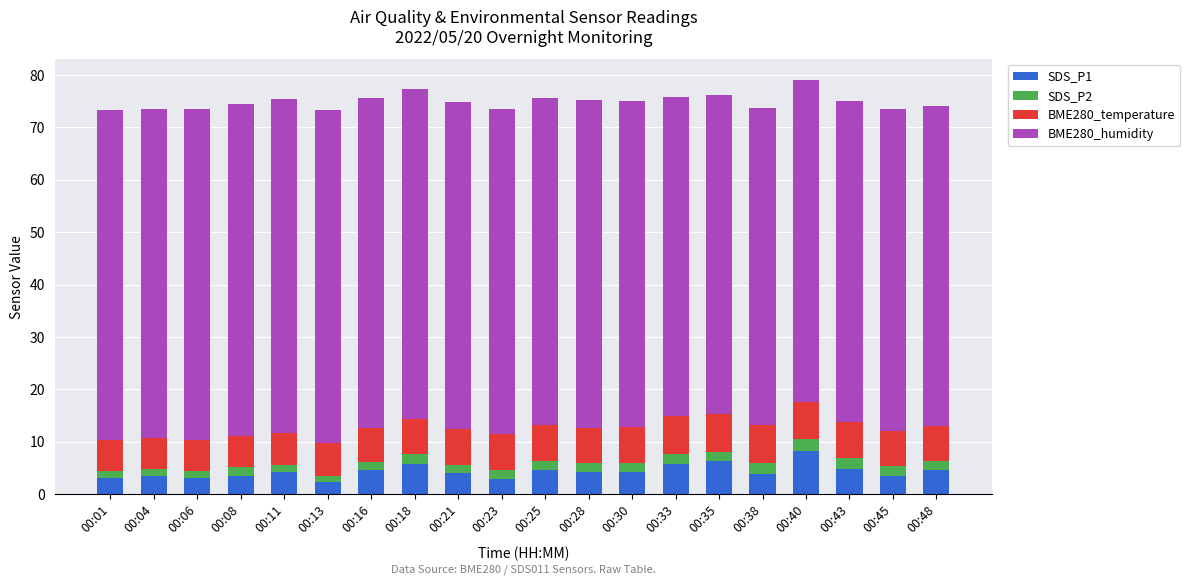

Which category has the highest value in the SDS_P1 series?

00:40